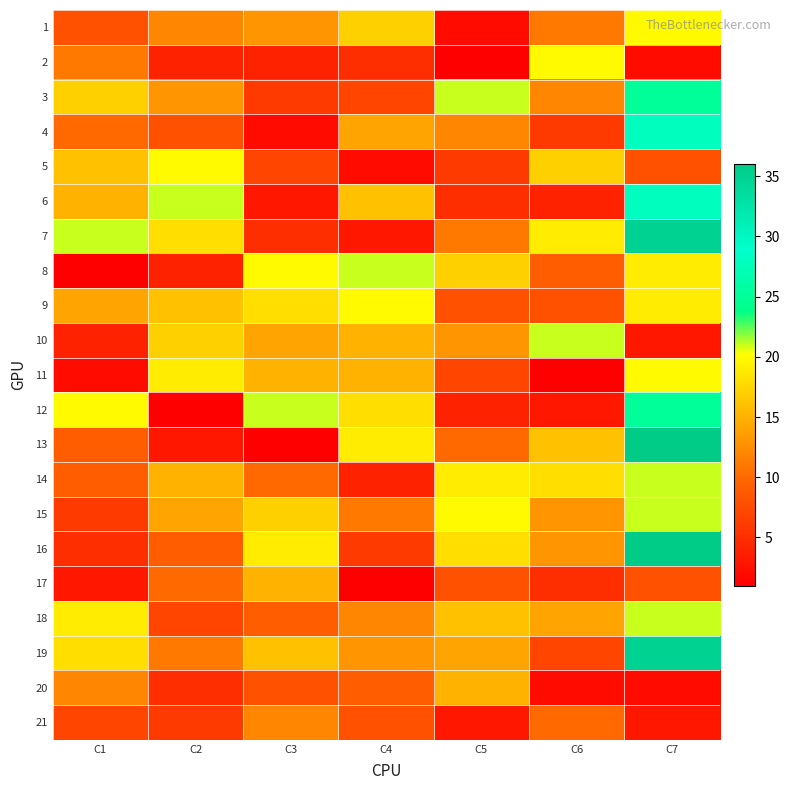

Rank the series by their maximum value, from highest to lowest.

13, 16, 7, 19, 4, 6, 3, 12, 8, 10, 14, 15, 18, 1, 2, 5, 9, 11, 17, 20, 21